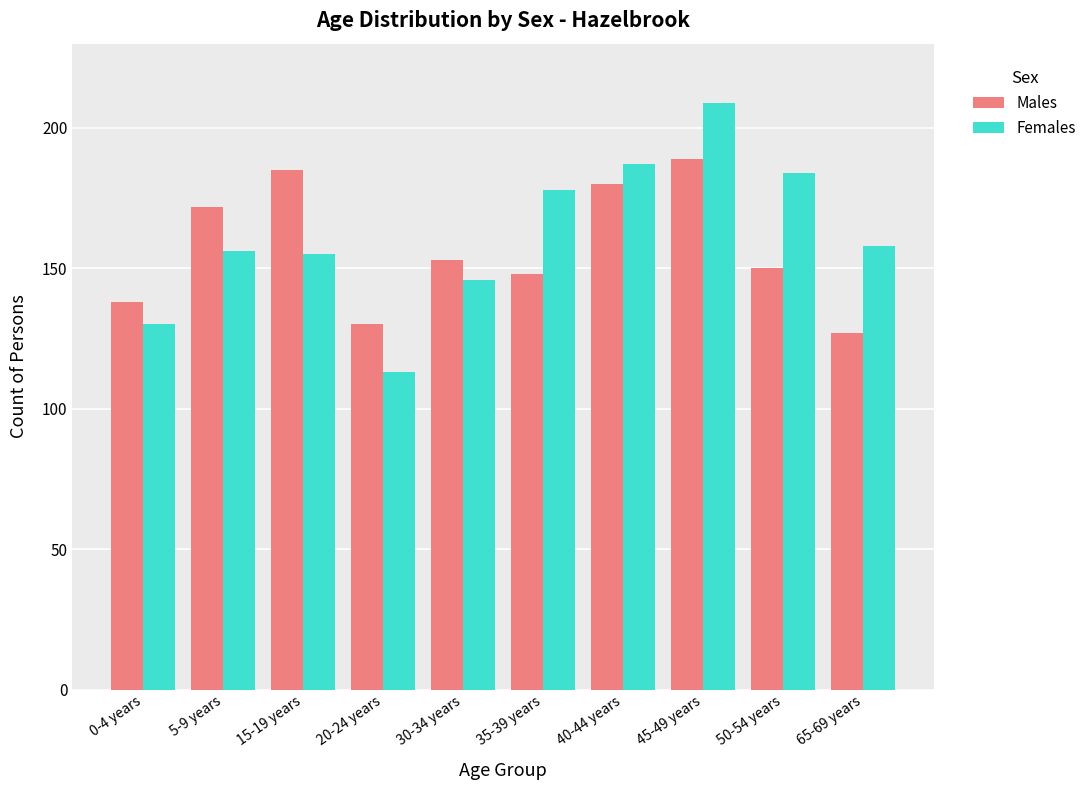

Which series changed the most between 5-9 years and 30-34 years?

Males